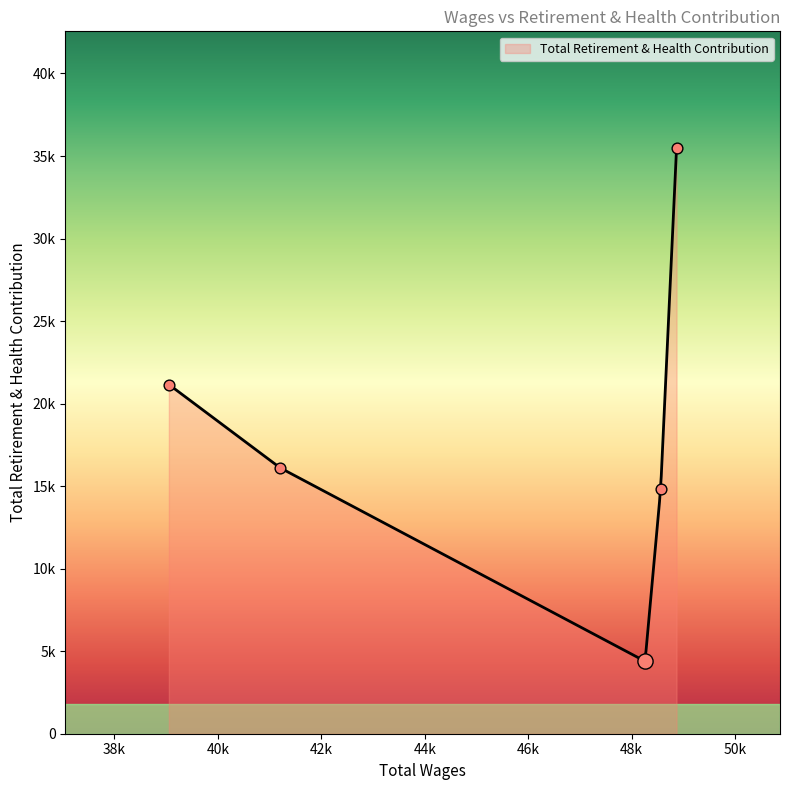

Approximately how many times larger is the value at 48259.0 compared to 41207.0?

0.3